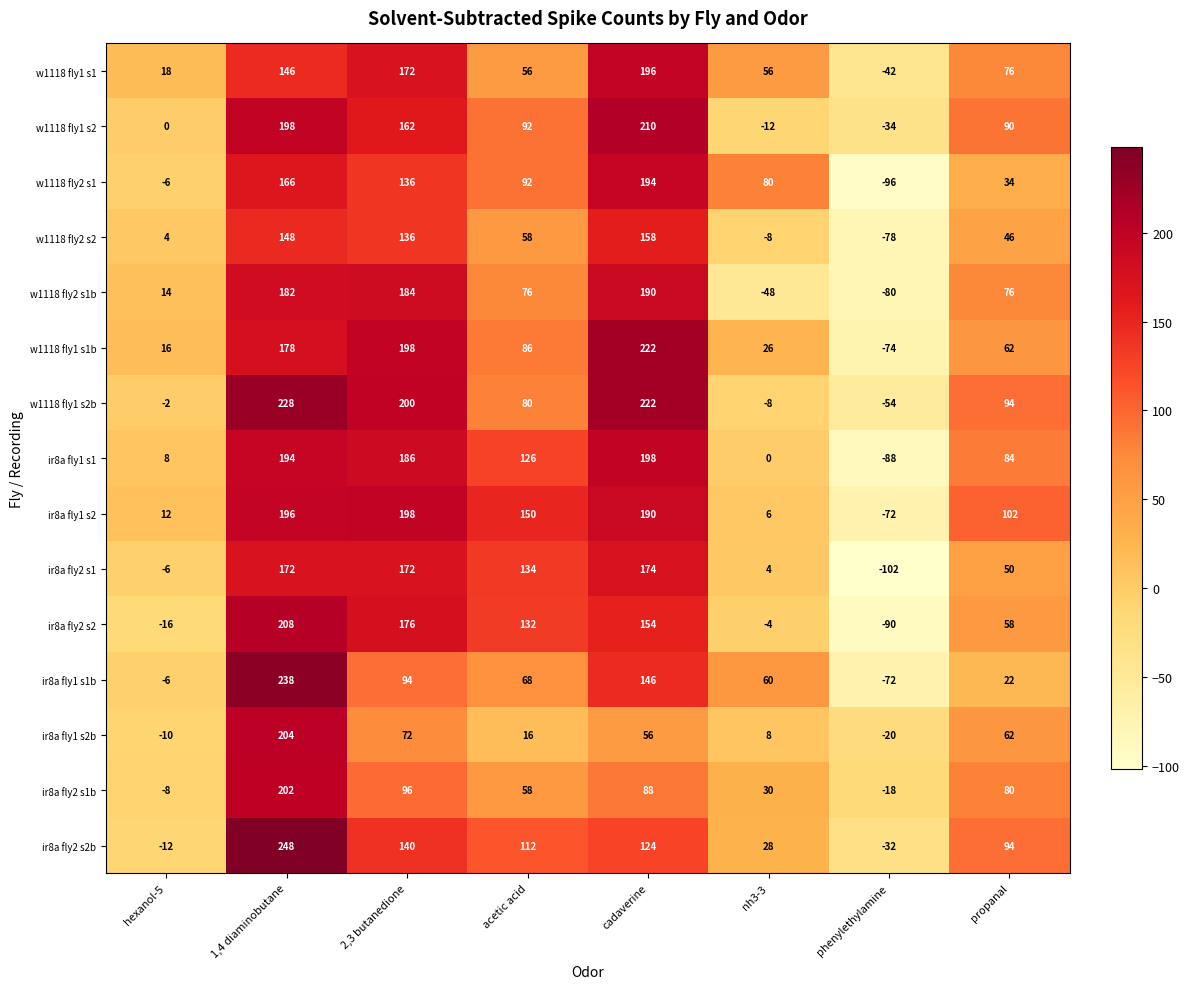

At which category is the sum across all series the highest?

1,4 diaminobutane